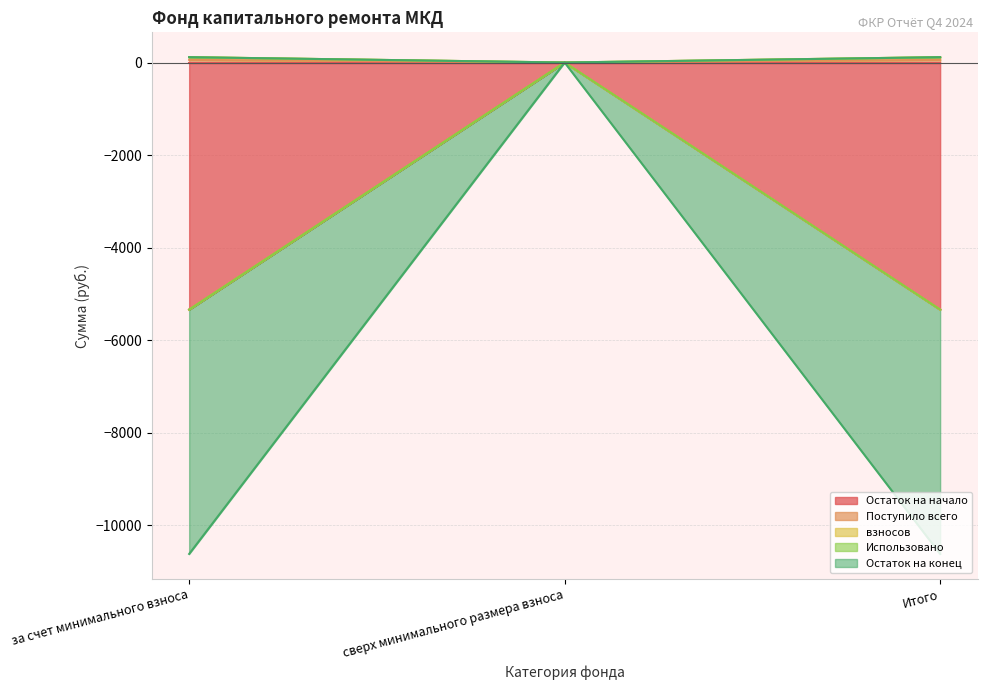

The Поступило всего series shows 0.0 at сверх минимального размера взноса. True or false?

True